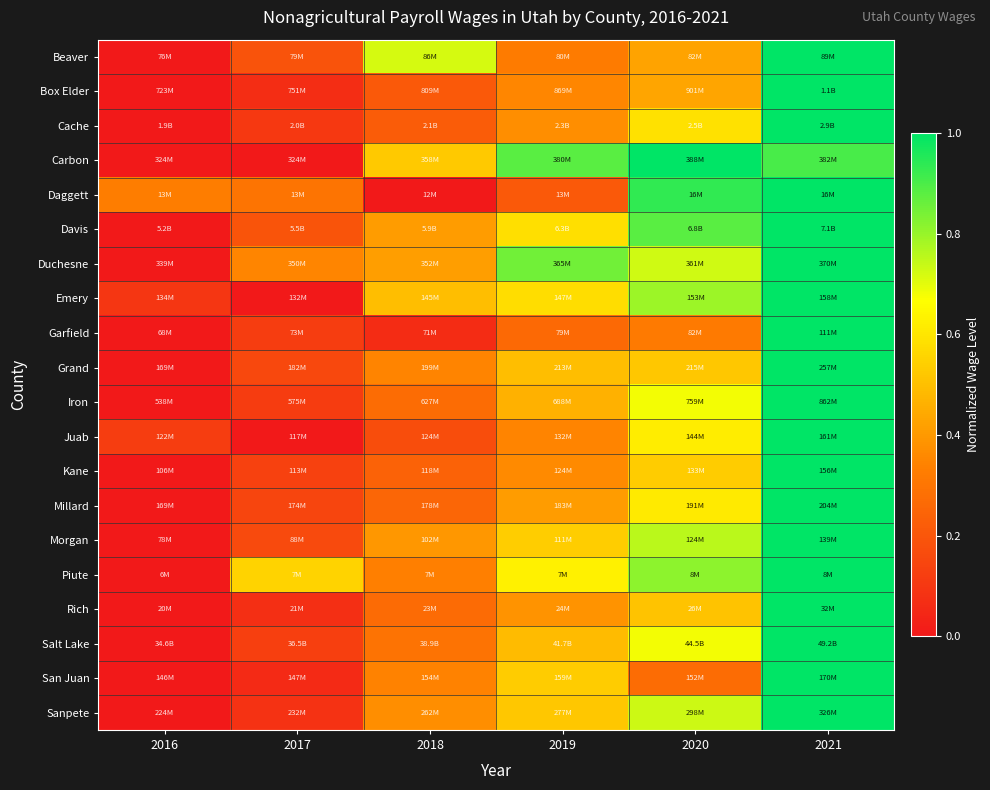

What is the total value across all series at 2019?

9.6